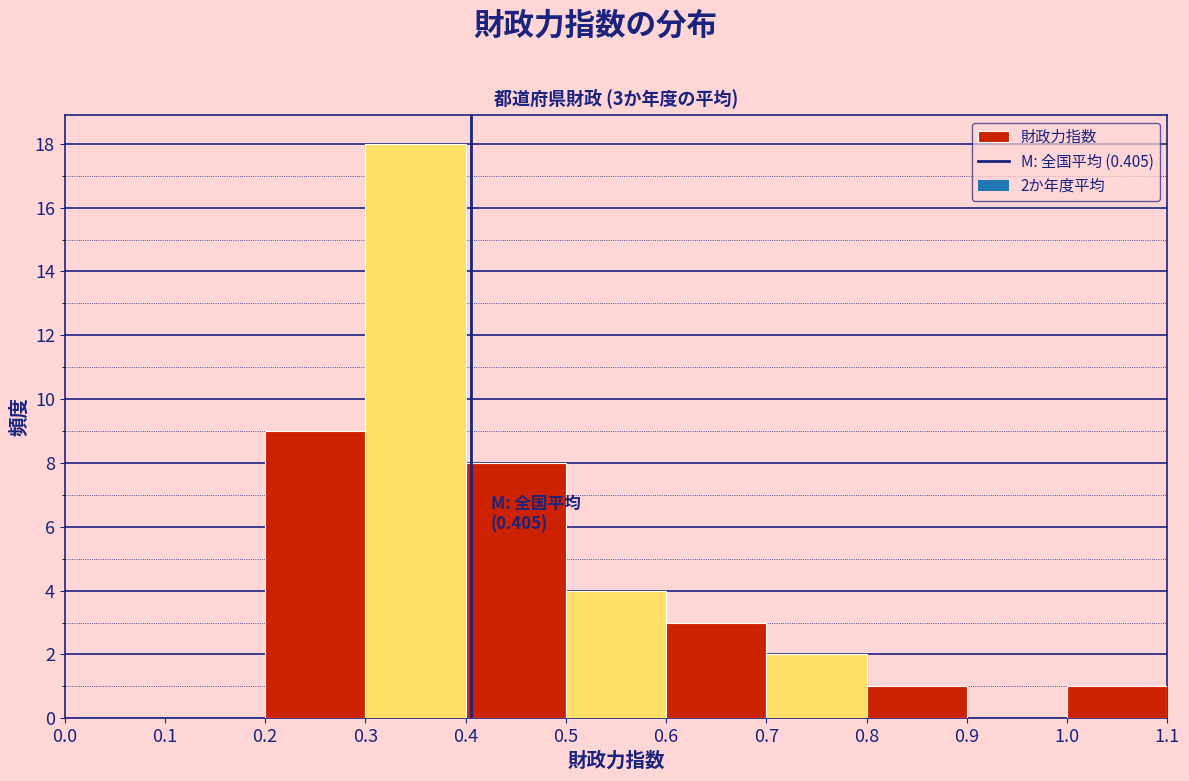

Which range on the x-axis has the tallest bar?

0.3 to 0.4